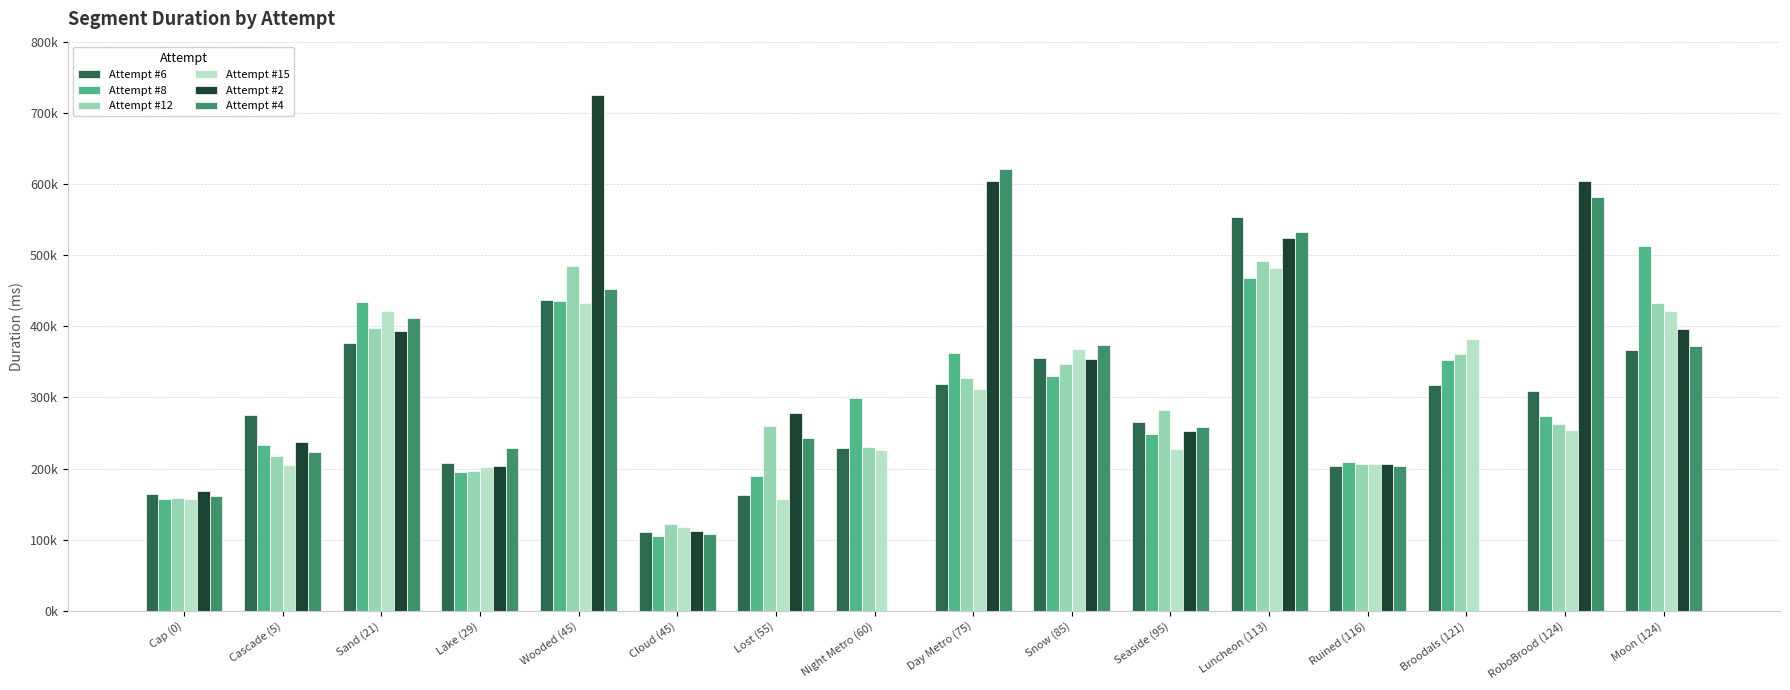

Rank the series at Seaside (95) from lowest to highest value.

Attempt #15, Attempt #8, Attempt #2, Attempt #4, Attempt #6, Attempt #12